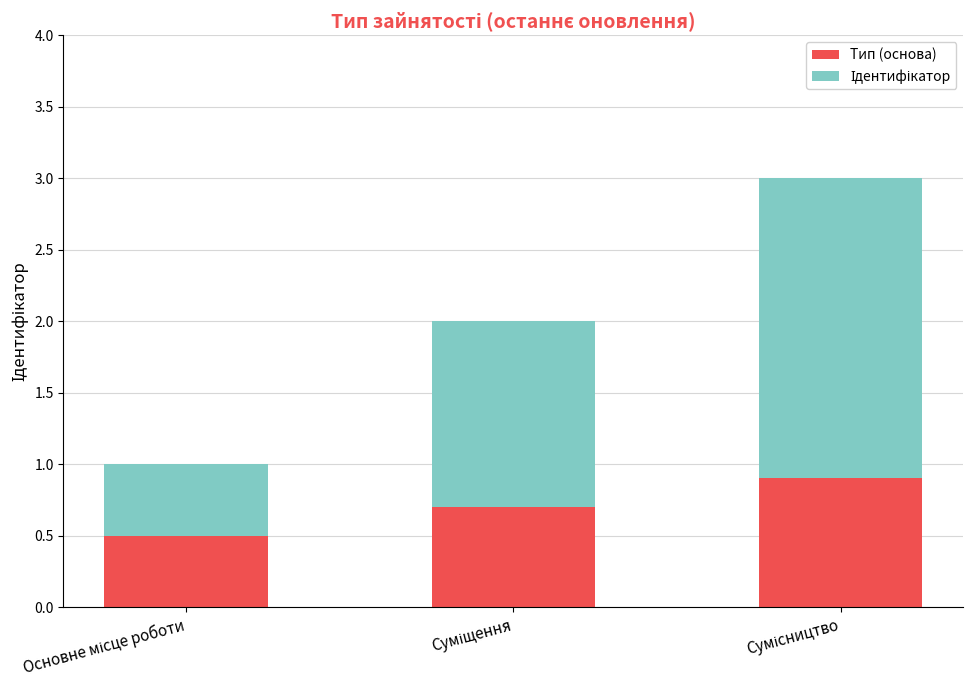

What is the lowest value of the Тип (основа) series?

0.5